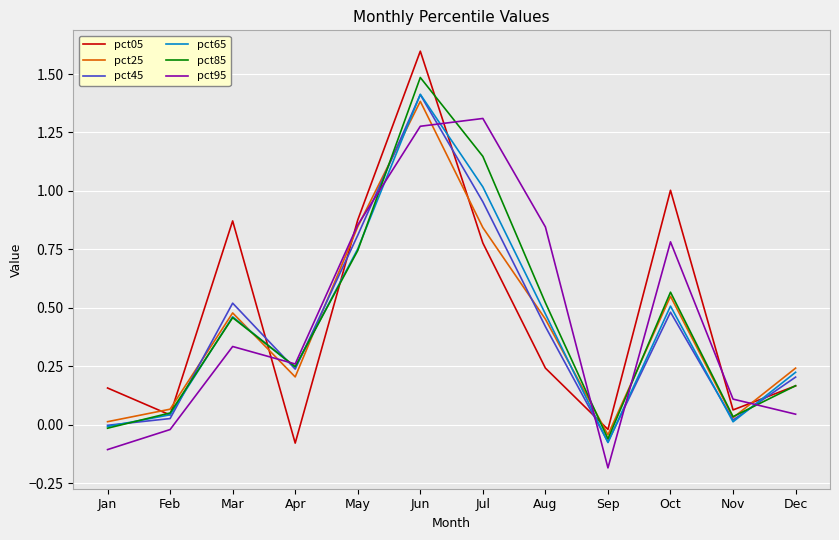

What is the difference between the second highest and minimum values in the pct95 series?

1.5